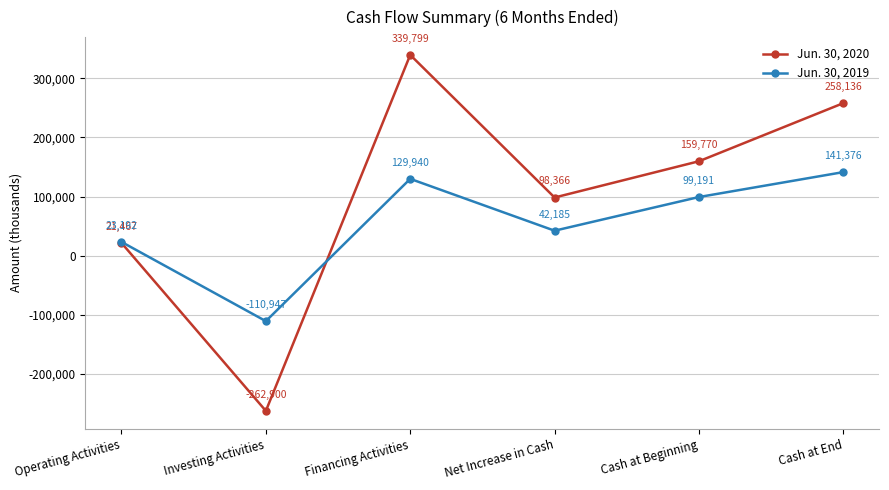

Reading left to right, extract all data points from this chart.

Jun. 30, 2020: 21467	-262900	339799	98366	159770	258136
Jun. 30, 2019: 23192	-110947	129940	42185	99191	141376